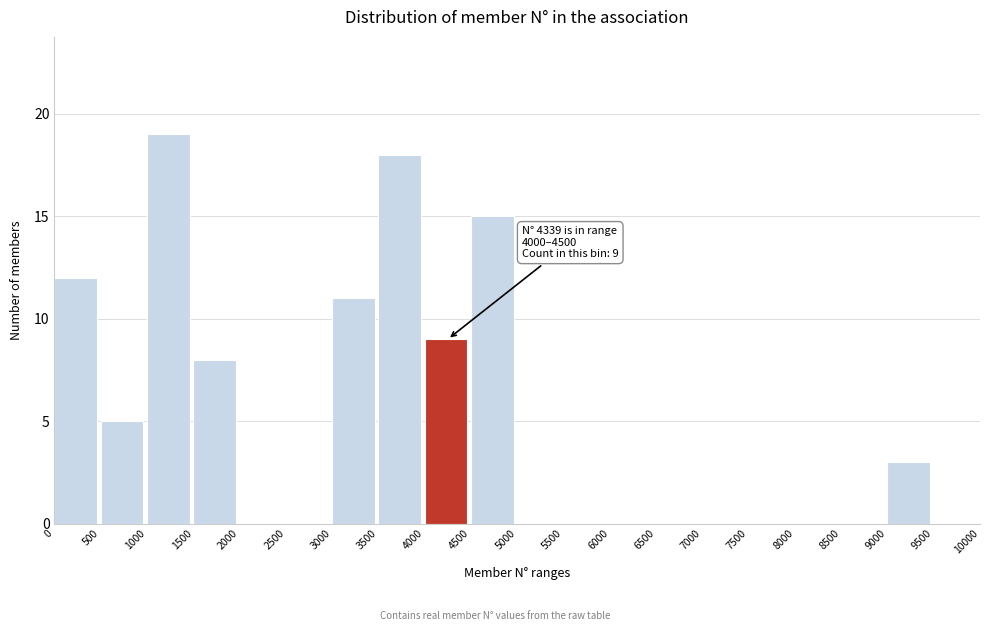

Over which range of the x-axis is the bar tallest?

1000 to 1500